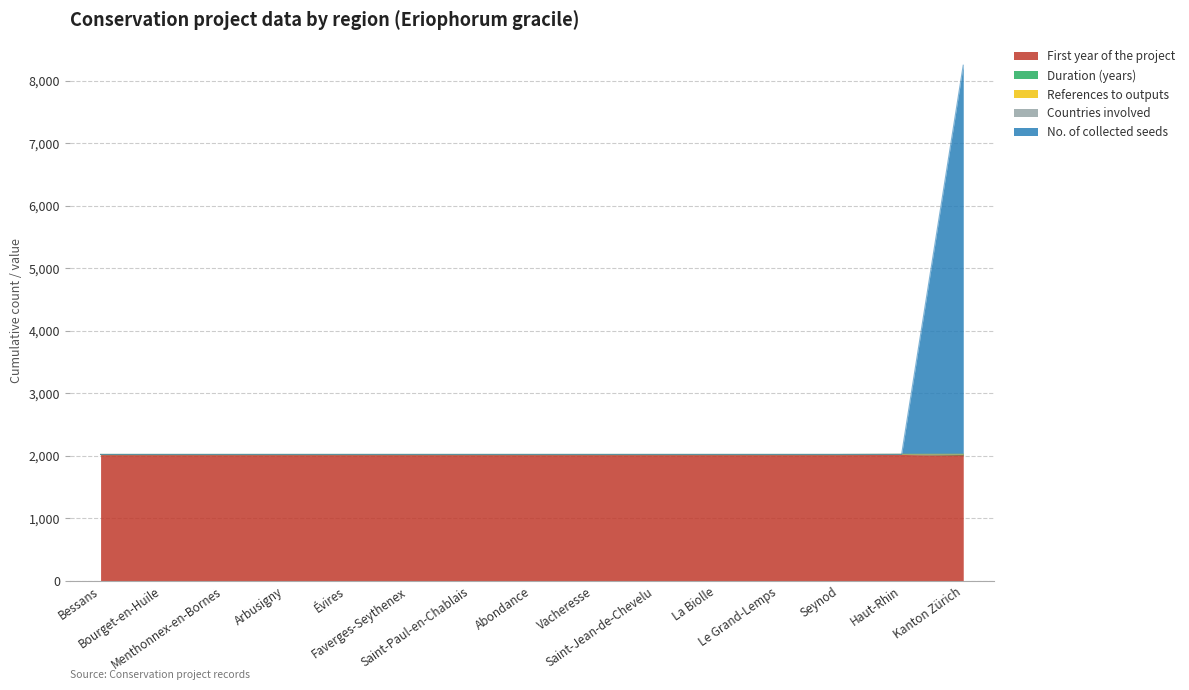

Which series has the widest spread of values?

No. of collected seeds